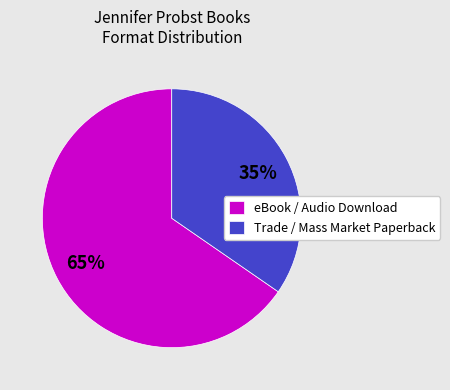

To the nearest percent, what percentage of the pie is Trade / Mass Market Paperback?

35%